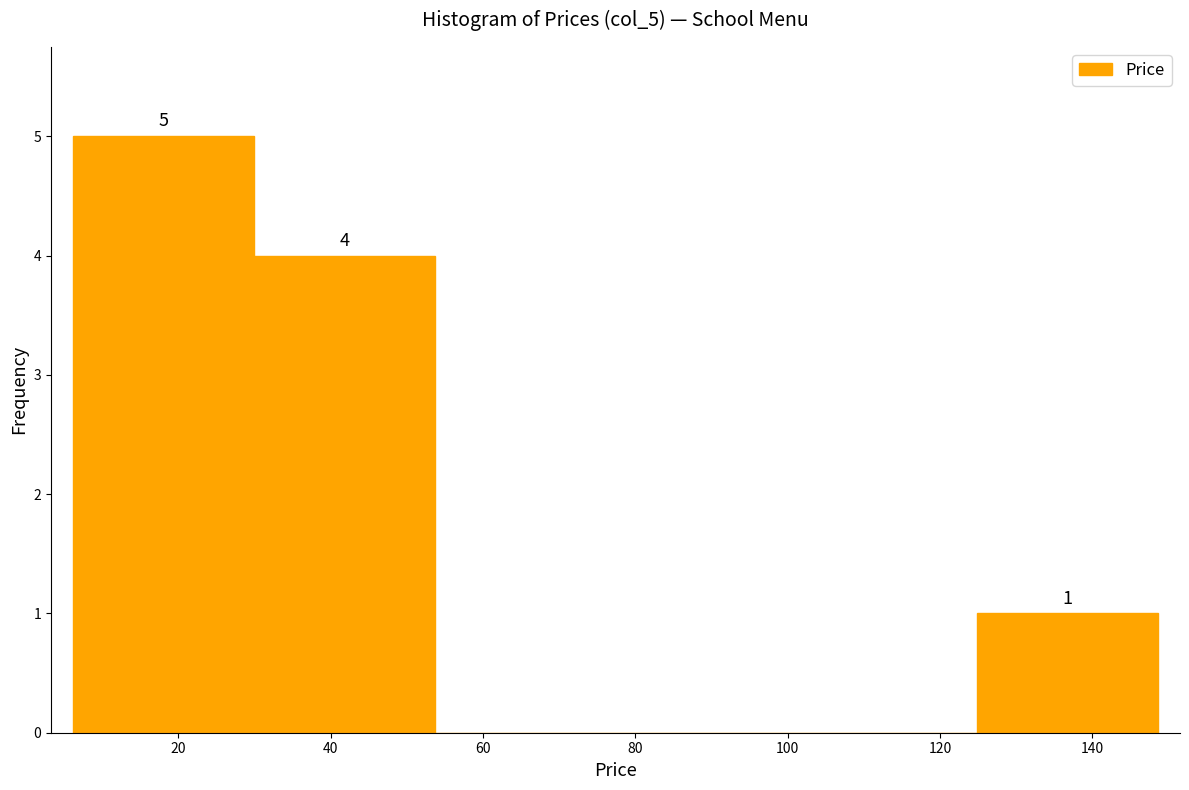

Over which range of the x-axis is the bar tallest?

6 to 30